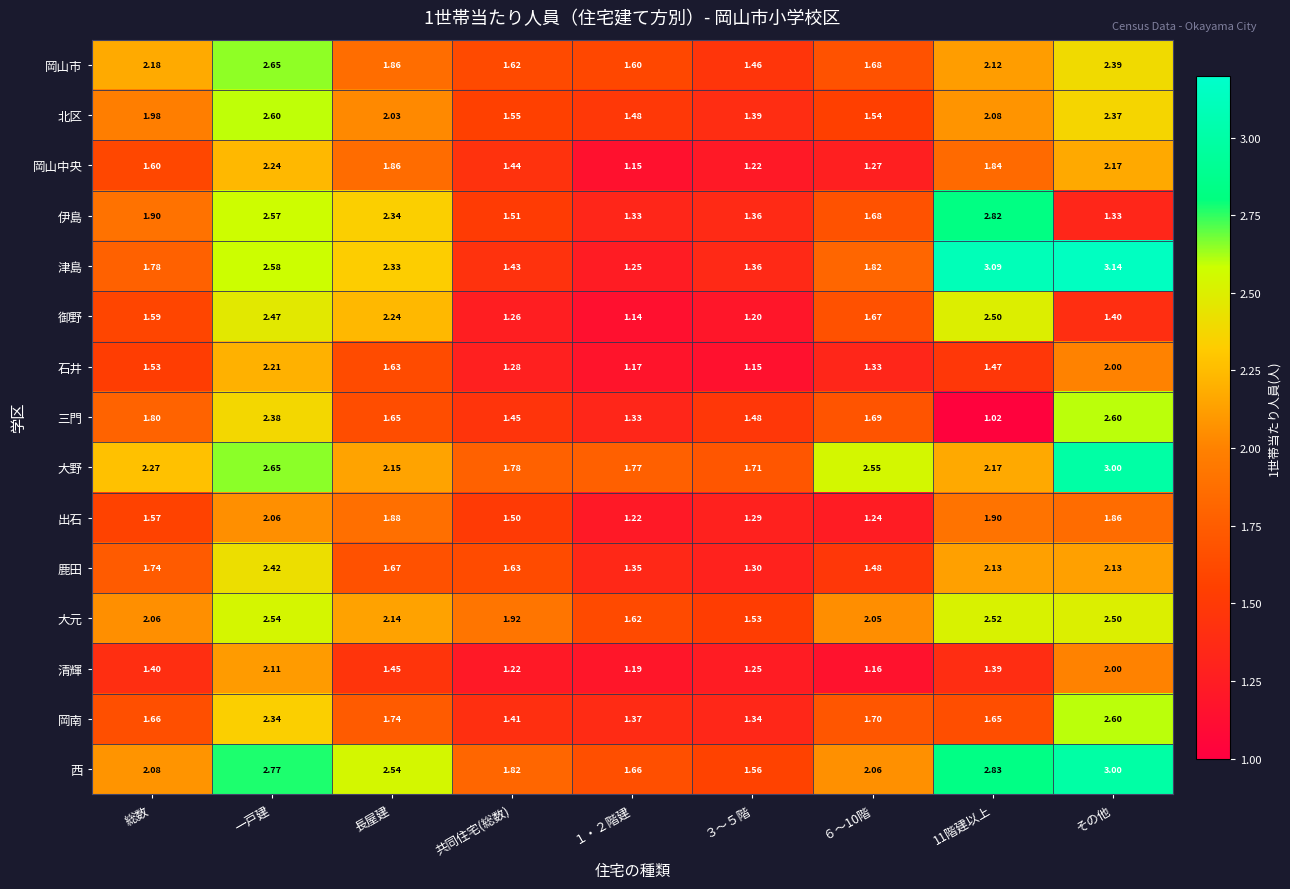

Which label corresponds to the largest value in the chart?

その他